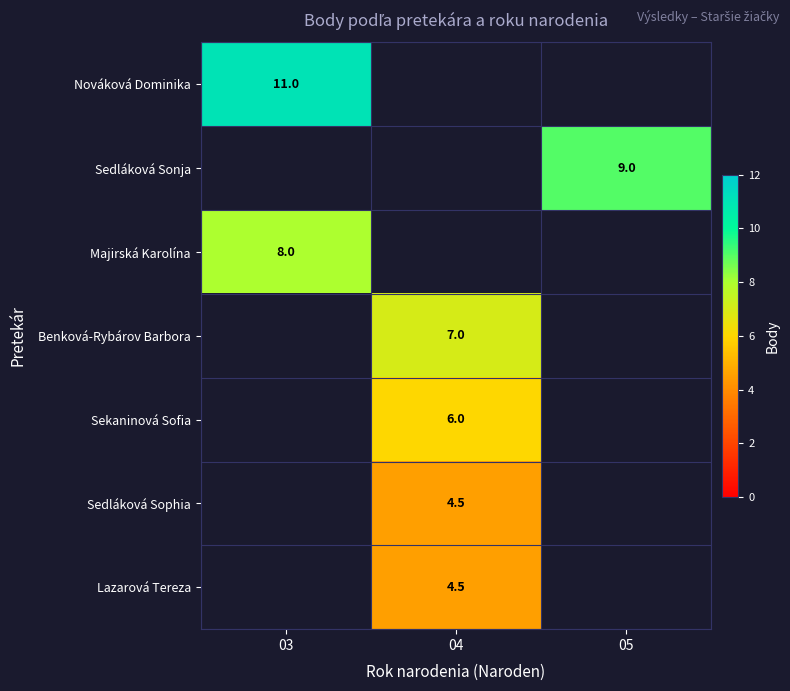

At how many categories does at least one series exceed 10?

1